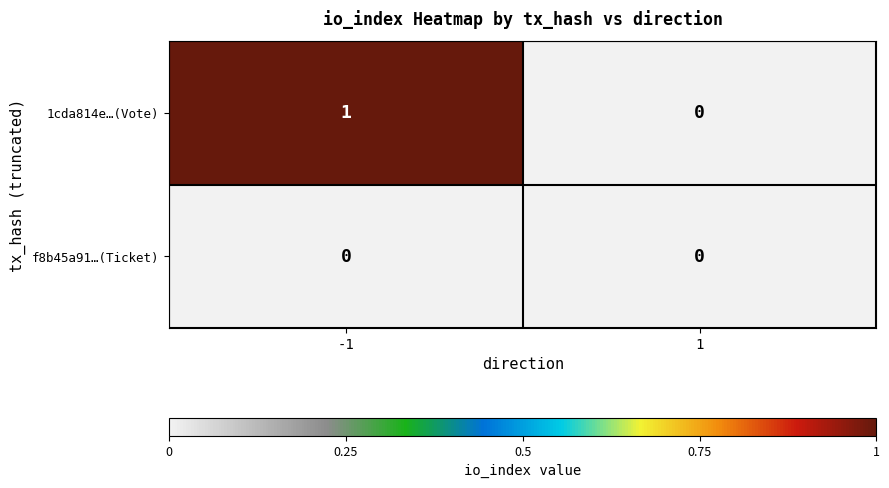

Is the value of f8b45a91…(Ticket) at -1 greater than the value of 1cda814e…(Vote) at -1?

No